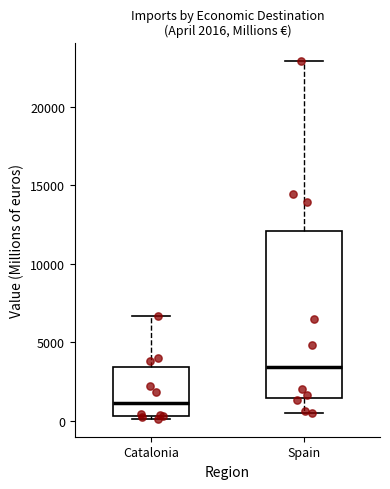

Which box has the lowest median line?

Catalonia